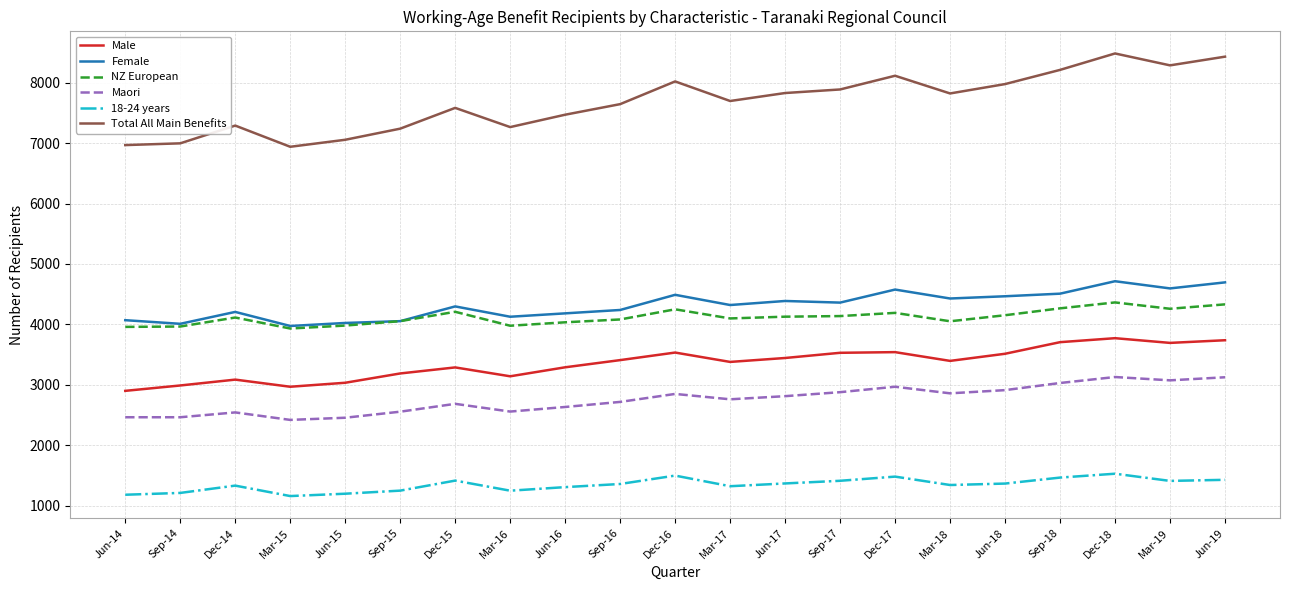

What is the approximate value of Female at Sep-14, to the nearest 50?

4000